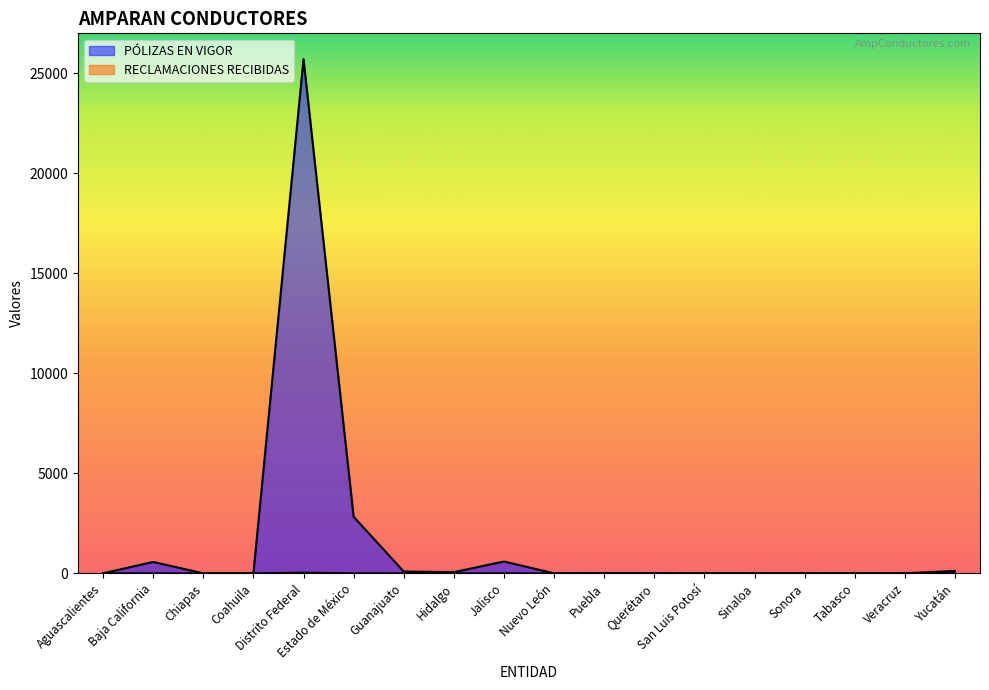

At which category does RECLAMACIONES RECIBIDAS reach its first local valley?

Nuevo León